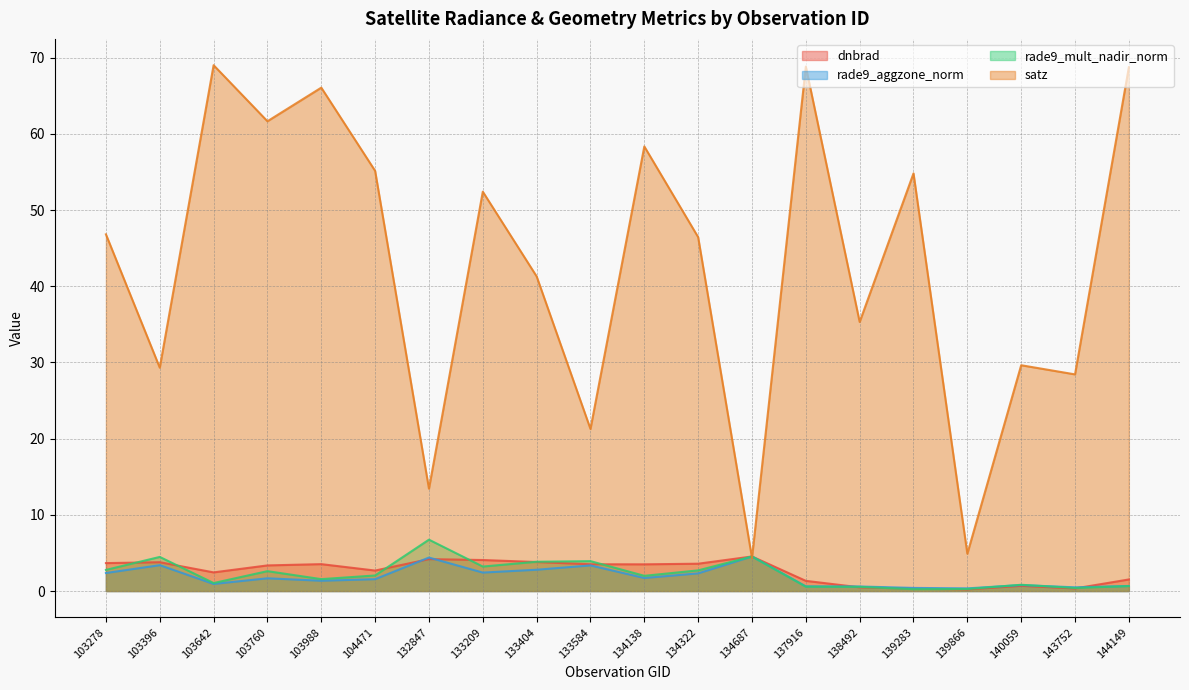

Which category has the lowest value in the dnbrad series?

139866